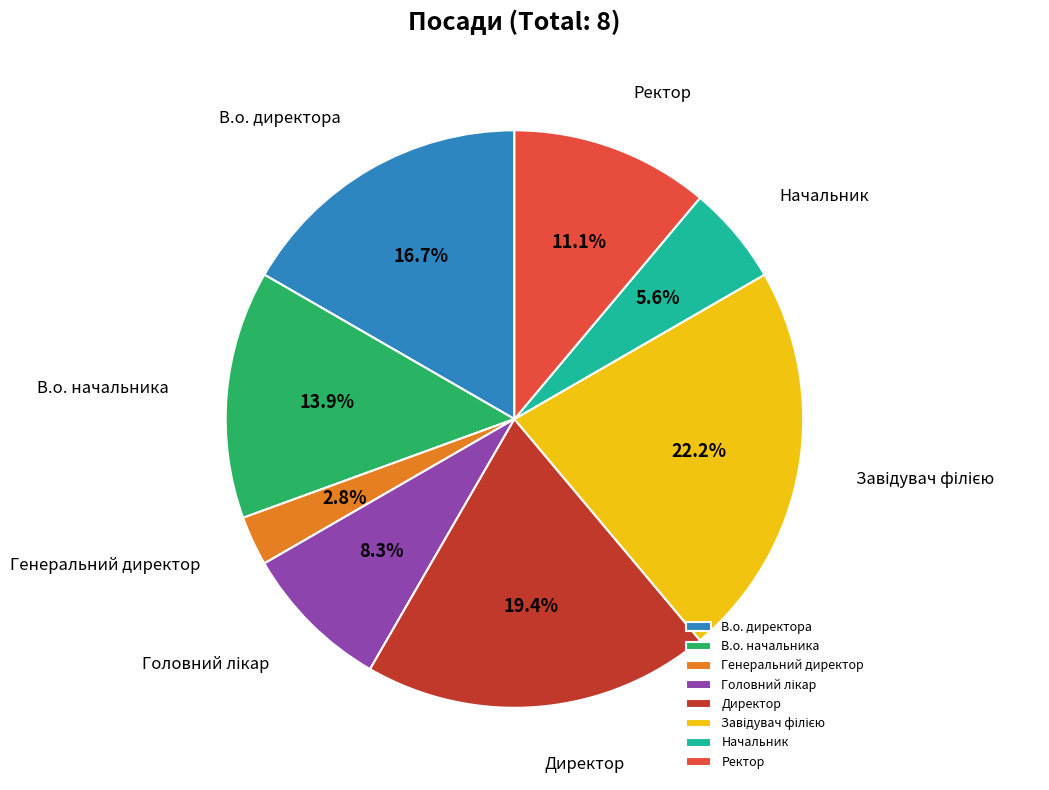

Approximately how many times larger is the value at Директор compared to В.о. директора?

1.2